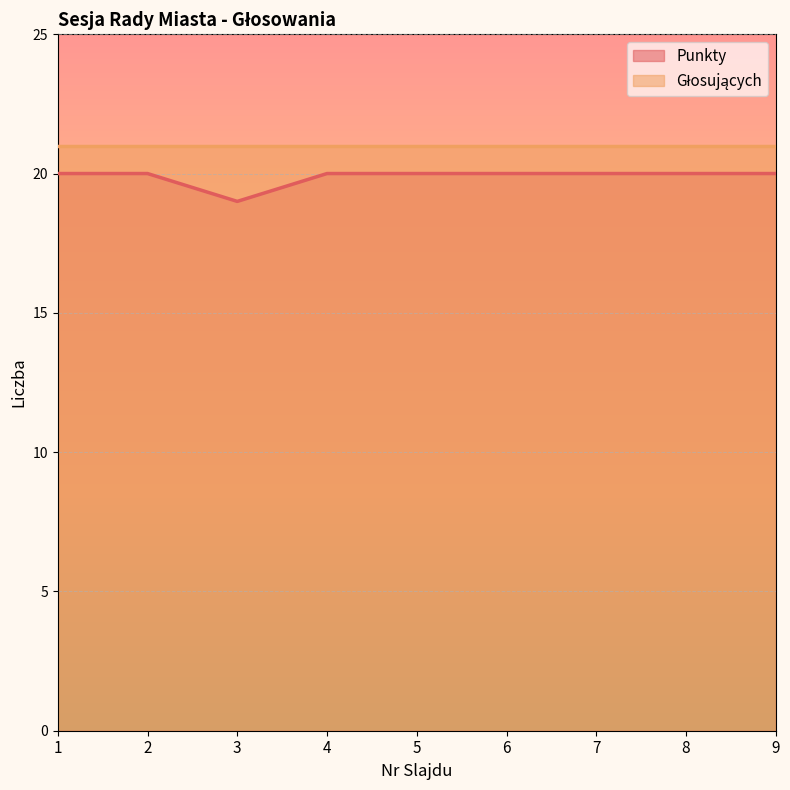

Read the value at 1.

20